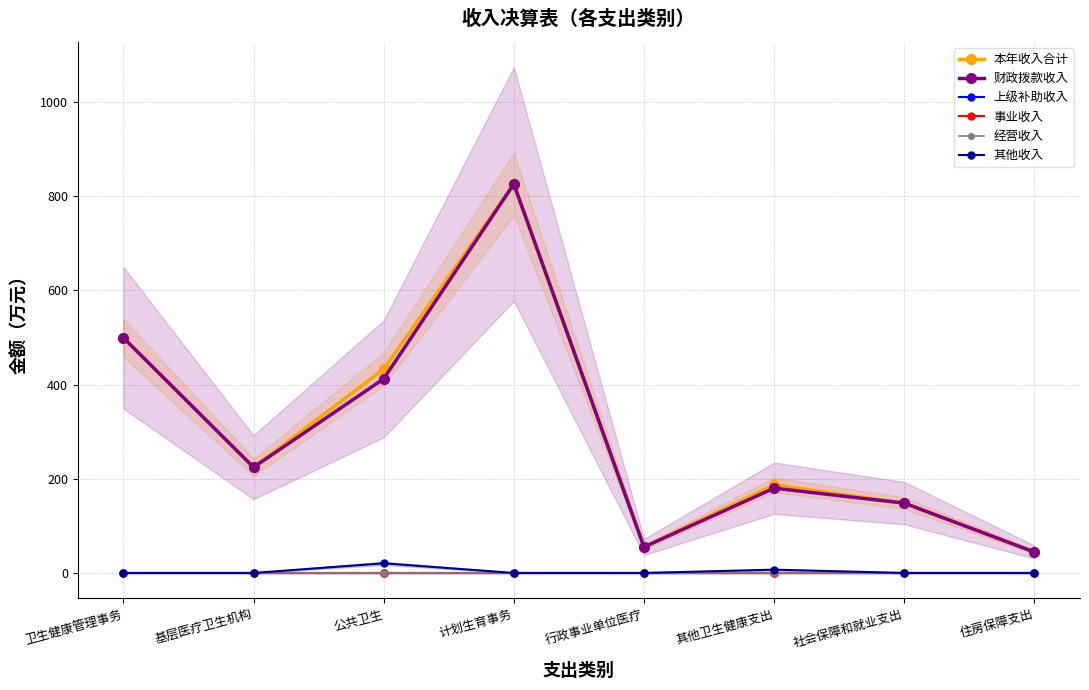

Between 住房保障支出 and 公共卫生, which is larger?

公共卫生